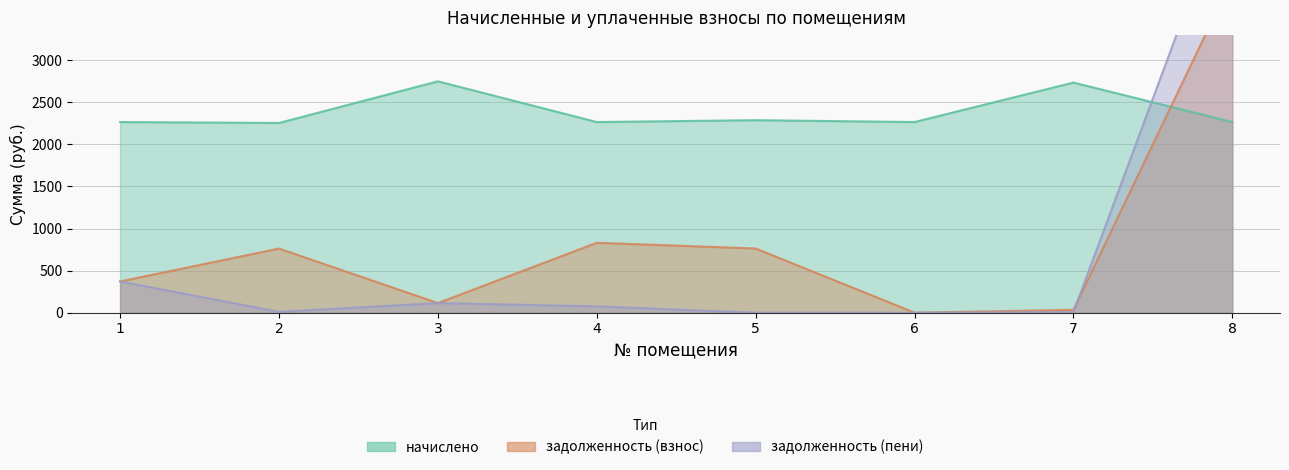

Which category has the highest value in the начислено series?

3